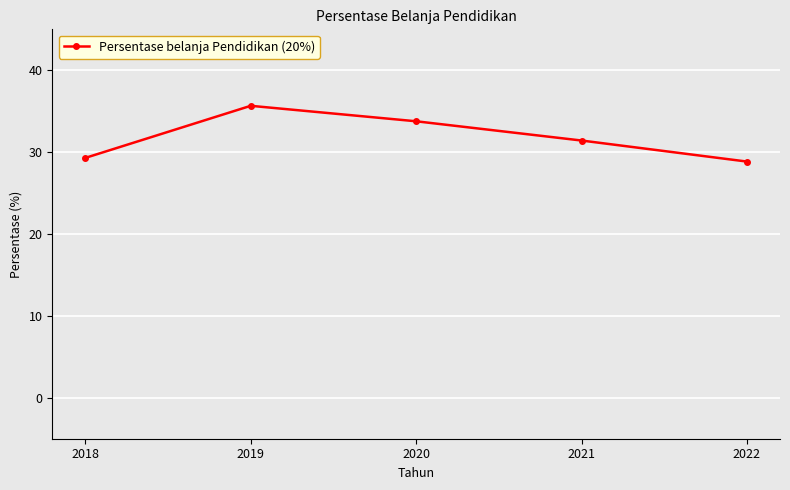

True or false: there are more than 2 points higher than both neighbors.

False